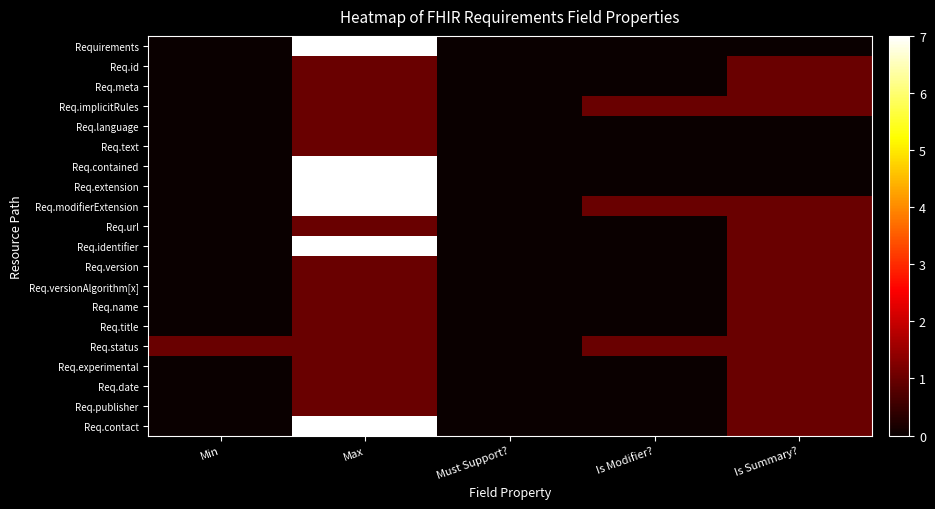

Reading right to left, list all the values displayed in this chart.

Requirements: Is Summary?=0	Is Modifier?=0	Must Support?=0	Max=7	Min=0
Req.id: Is Summary?=1	Is Modifier?=0	Must Support?=0	Max=1	Min=0
Req.meta: Is Summary?=1	Is Modifier?=0	Must Support?=0	Max=1	Min=0
Req.implicitRules: Is Summary?=1	Is Modifier?=1	Must Support?=0	Max=1	Min=0
Req.language: Is Summary?=0	Is Modifier?=0	Must Support?=0	Max=1	Min=0
Req.text: Is Summary?=0	Is Modifier?=0	Must Support?=0	Max=1	Min=0
Req.contained: Is Summary?=0	Is Modifier?=0	Must Support?=0	Max=7	Min=0
Req.extension: Is Summary?=0	Is Modifier?=0	Must Support?=0	Max=7	Min=0
Req.modifierExtension: Is Summary?=1	Is Modifier?=1	Must Support?=0	Max=7	Min=0
Req.url: Is Summary?=1	Is Modifier?=0	Must Support?=0	Max=1	Min=0
Req.identifier: Is Summary?=1	Is Modifier?=0	Must Support?=0	Max=7	Min=0
Req.version: Is Summary?=1	Is Modifier?=0	Must Support?=0	Max=1	Min=0
Req.versionAlgorithm[x]: Is Summary?=1	Is Modifier?=0	Must Support?=0	Max=1	Min=0
Req.name: Is Summary?=1	Is Modifier?=0	Must Support?=0	Max=1	Min=0
Req.title: Is Summary?=1	Is Modifier?=0	Must Support?=0	Max=1	Min=0
Req.status: Is Summary?=1	Is Modifier?=1	Must Support?=0	Max=1	Min=1
Req.experimental: Is Summary?=1	Is Modifier?=0	Must Support?=0	Max=1	Min=0
Req.date: Is Summary?=1	Is Modifier?=0	Must Support?=0	Max=1	Min=0
Req.publisher: Is Summary?=1	Is Modifier?=0	Must Support?=0	Max=1	Min=0
Req.contact: Is Summary?=1	Is Modifier?=0	Must Support?=0	Max=7	Min=0